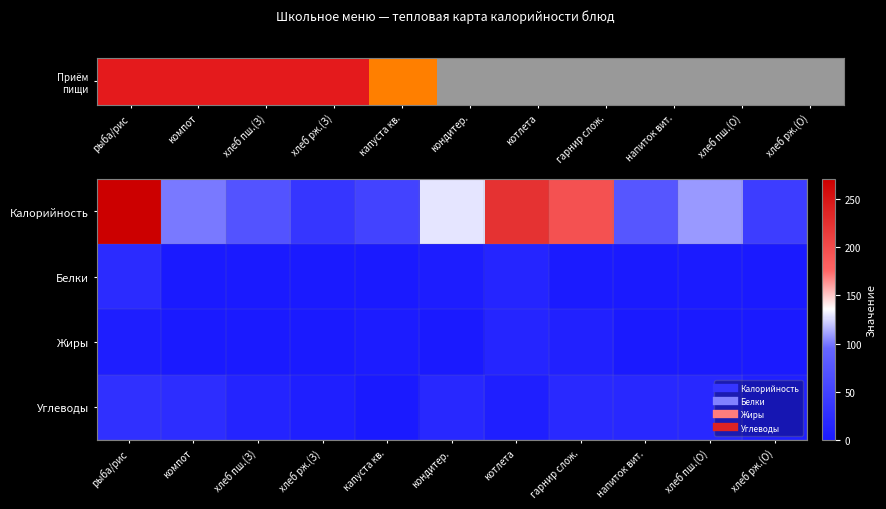

Reading left to right, list all the values displayed in this chart.

Калорийность: рыба/рис=271	компот=100	хлеб пш.(З)=72	хлеб рж.(З)=36	капуста кв.=52	кондитер.=129	котлета=224	гарнир слож.=195	напиток вит.=76	хлеб пш.(О)=108	хлеб рж.(О)=45
Белки: рыба/рис=22	компот=0	хлеб пш.(З)=2	хлеб рж.(З)=1	капуста кв.=0	кондитер.=5	котлета=15	гарнир слож.=3	напиток вит.=0	хлеб пш.(О)=3	хлеб рж.(О)=1
Жиры: рыба/рис=6	компот=0	хлеб пш.(З)=0	хлеб рж.(З)=0	капуста кв.=4	кондитер.=1	котлета=14	гарнир слож.=10	напиток вит.=0	хлеб пш.(О)=0	хлеб рж.(О)=0
Углеводы: рыба/рис=28	компот=25	хлеб пш.(З)=13	хлеб рж.(З)=7	капуста кв.=1	кондитер.=18	котлета=7	гарнир слож.=20	напиток вит.=19	хлеб пш.(О)=19	хлеб рж.(О)=9